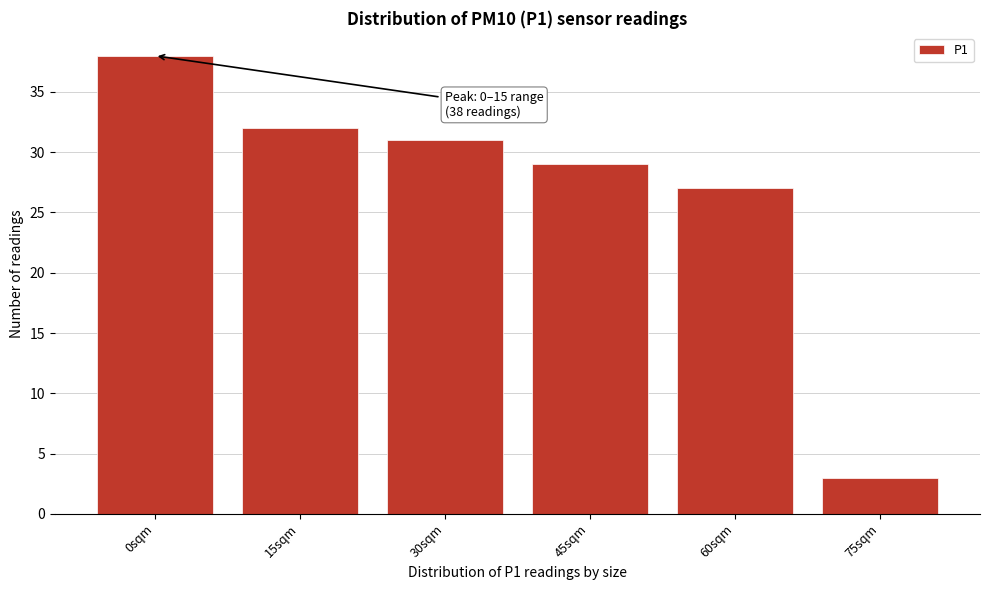

Reading right to left, list all the values displayed in this chart.

3	27	29	31	32	38